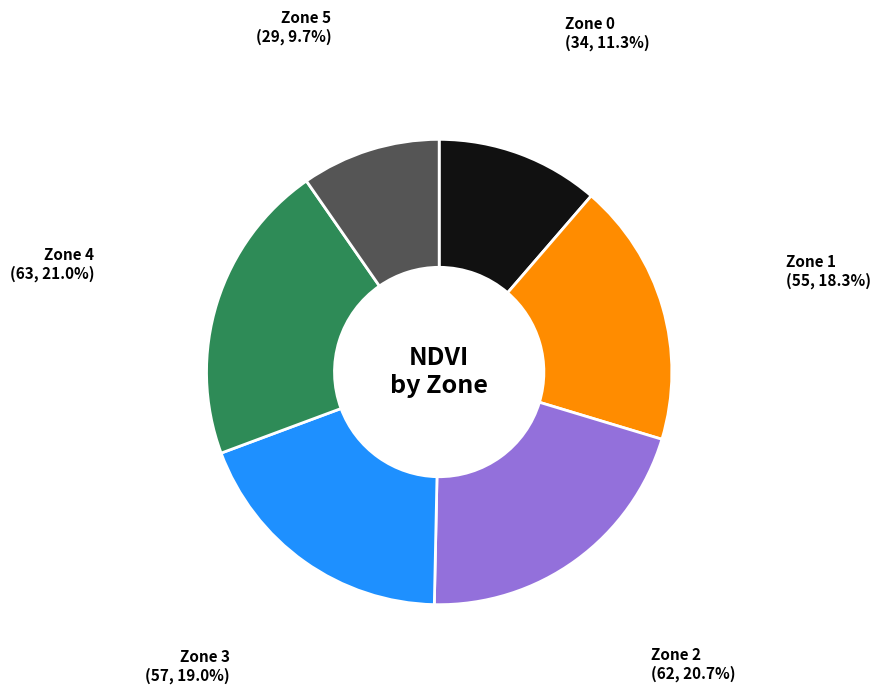

Between Zone 3 and Zone 0, which is larger?

Zone 3